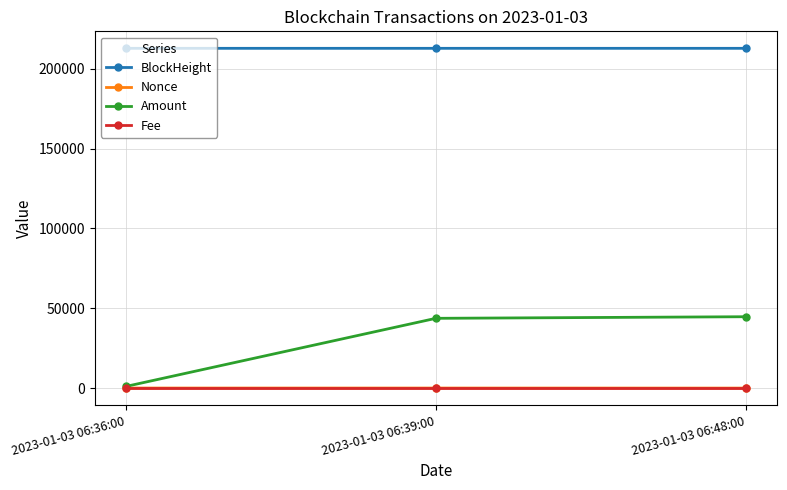

The Fee series shows 0.0 at 2023-01-03 06:36:00. True or false?

True